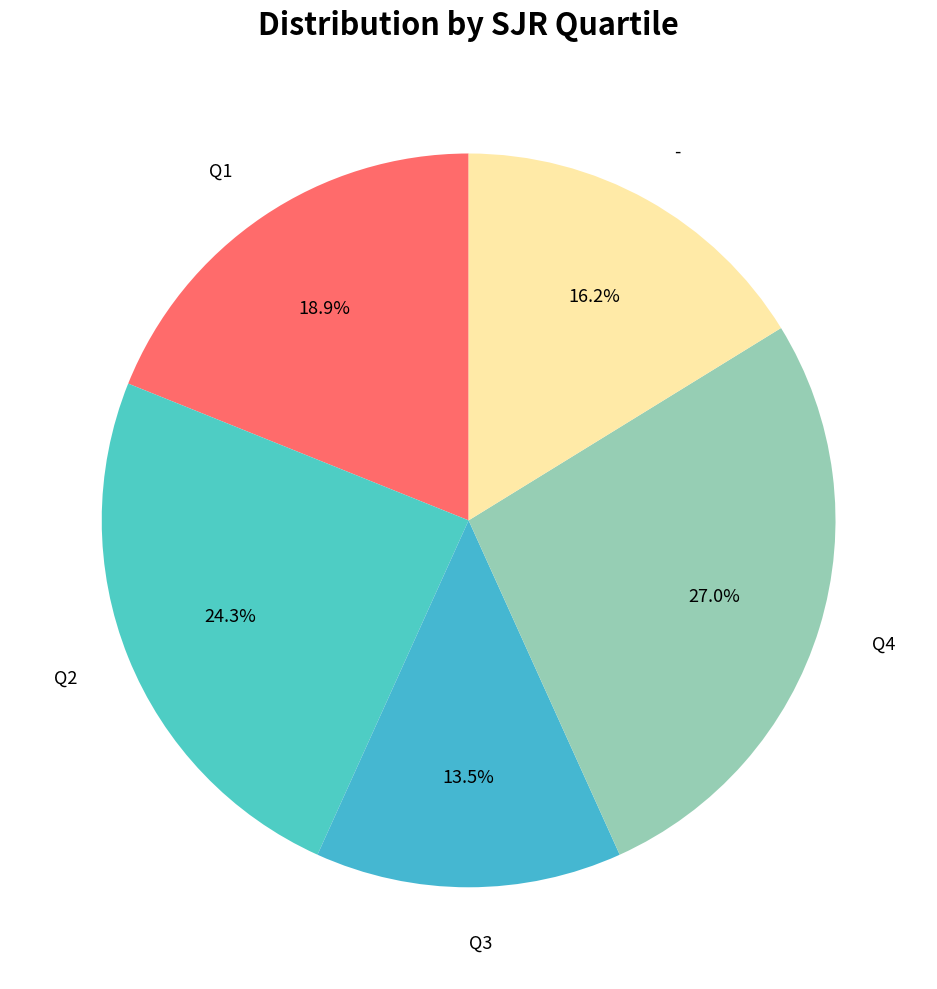

Rank the categories by value from highest to lowest.

Q4, Q2, Q1, -, Q3